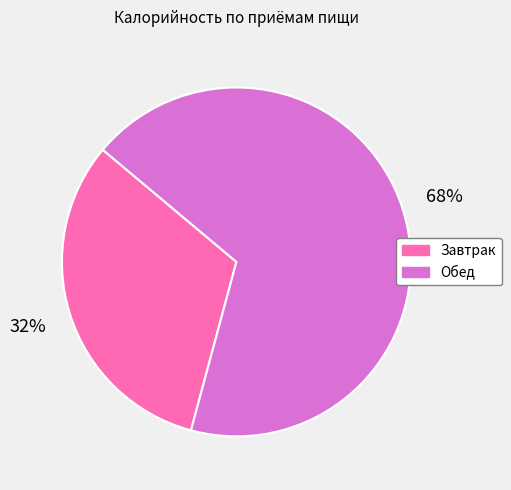

Combined, do Завтрак and Обед account for over 50%?

Yes